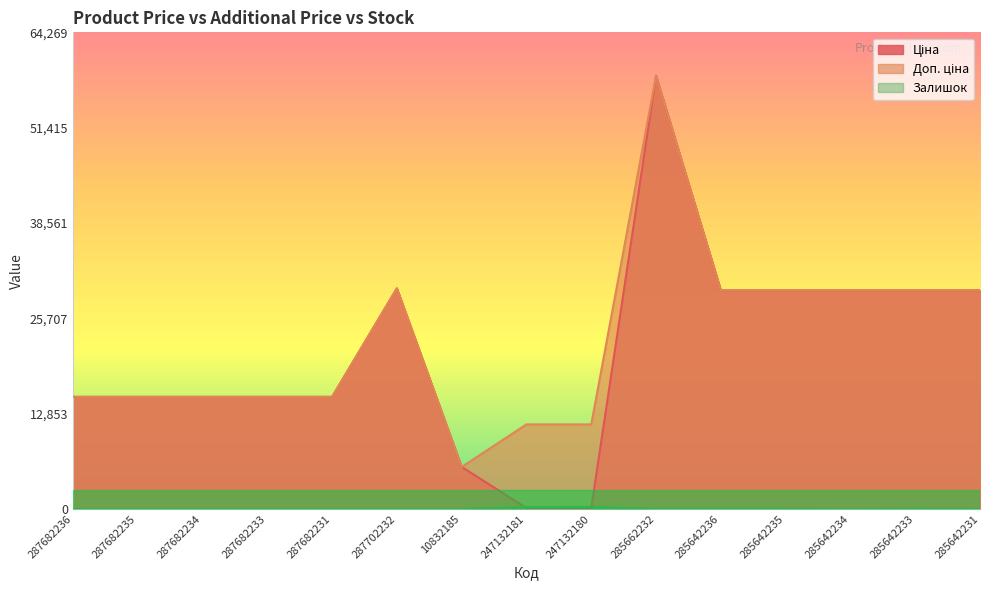

How many data points in Залишок are less than 2?

7